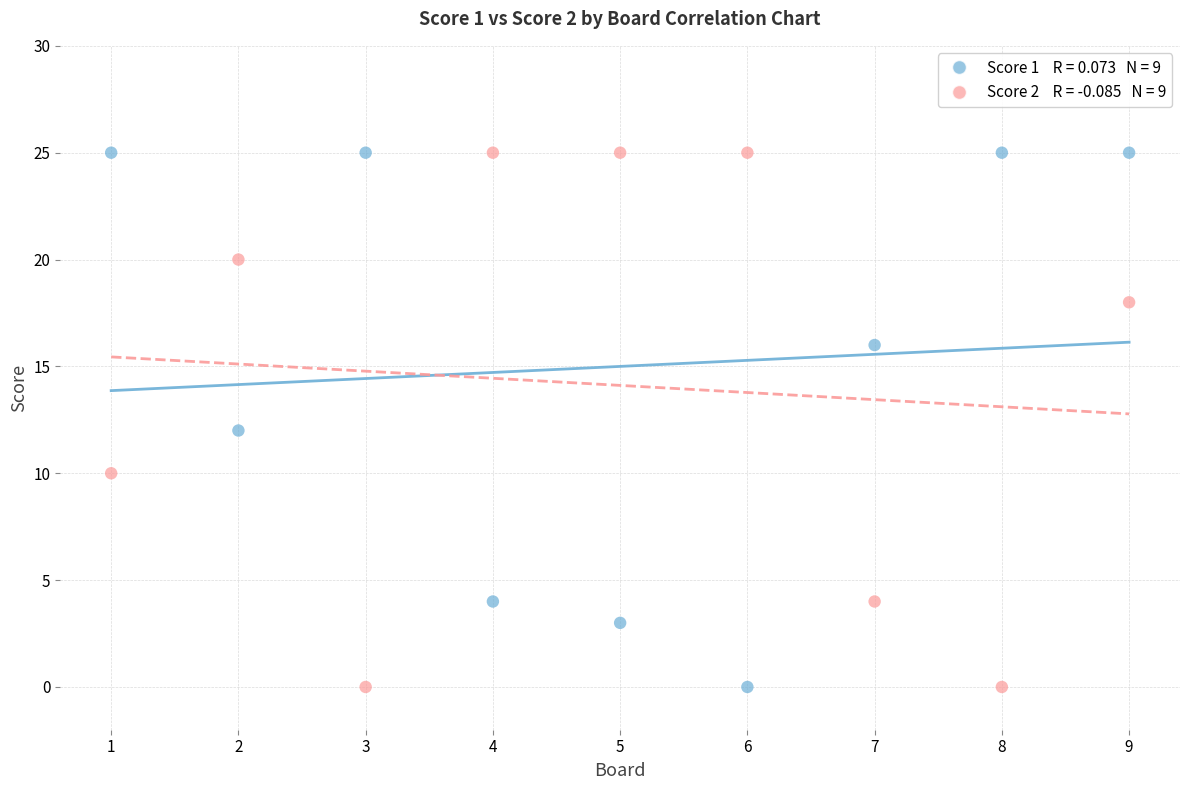

Across all data points, what is the range of Y values (max minus min)?

25